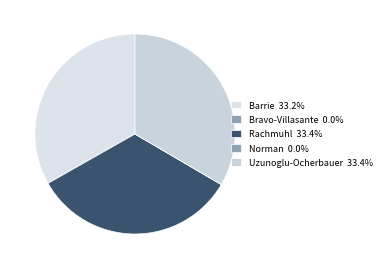

Is there a majority slice in this chart?

No